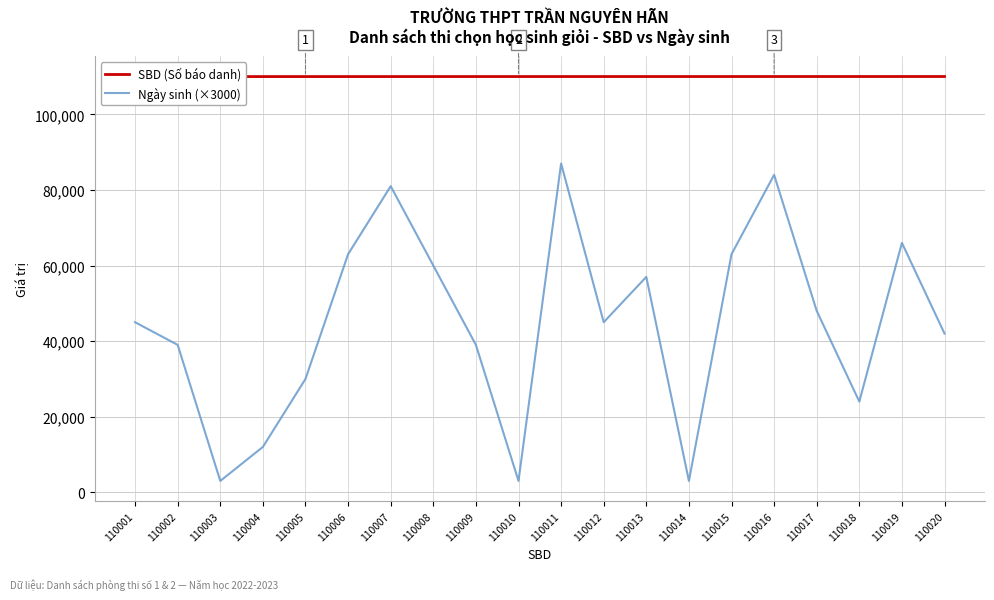

What is the average value of the Ngày sinh (×3000) series?

44700